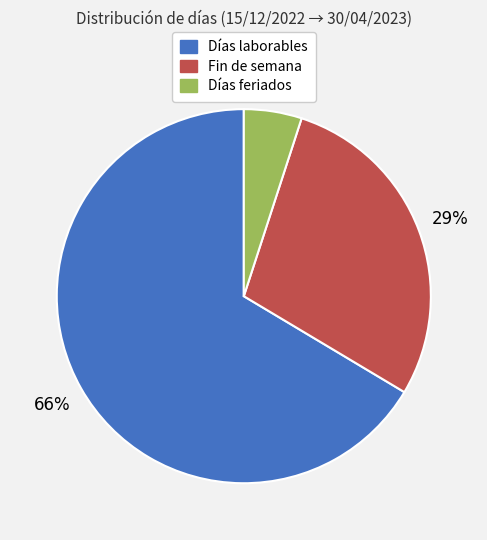

Do Fin de semana and Días laborables together represent more than half of the pie?

Yes